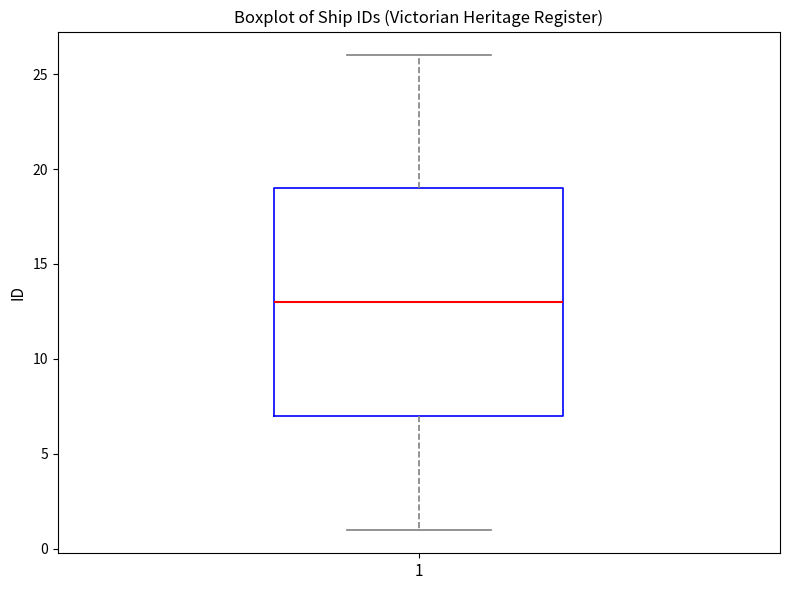

Read this box plot against the y-axis: the position of the median line, the range covered by the box, and the ends of both whiskers. The values are not printed on the chart, so give them approximately, as read against the axis.

median 13, box 7 to 19, whiskers 1 to 26